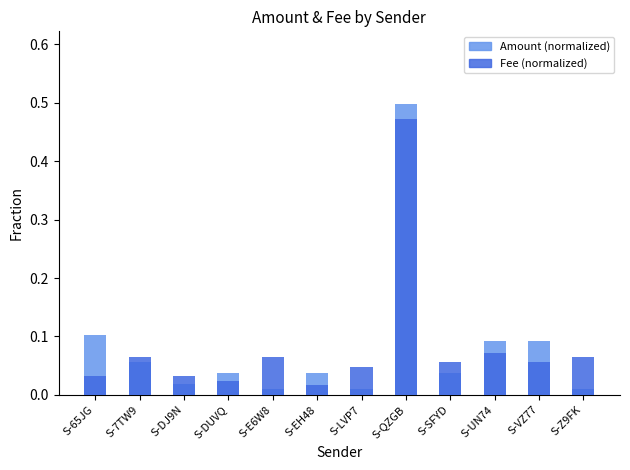

Rank the series at S-E6W8 from lowest to highest value.

Amount (normalized), Fee (normalized)